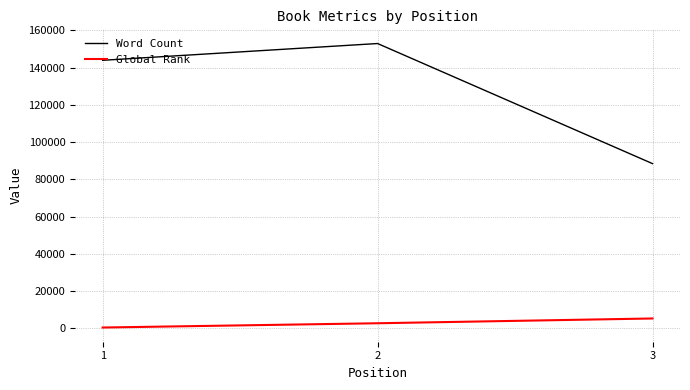

What is the lowest value of the Word Count series?

88500